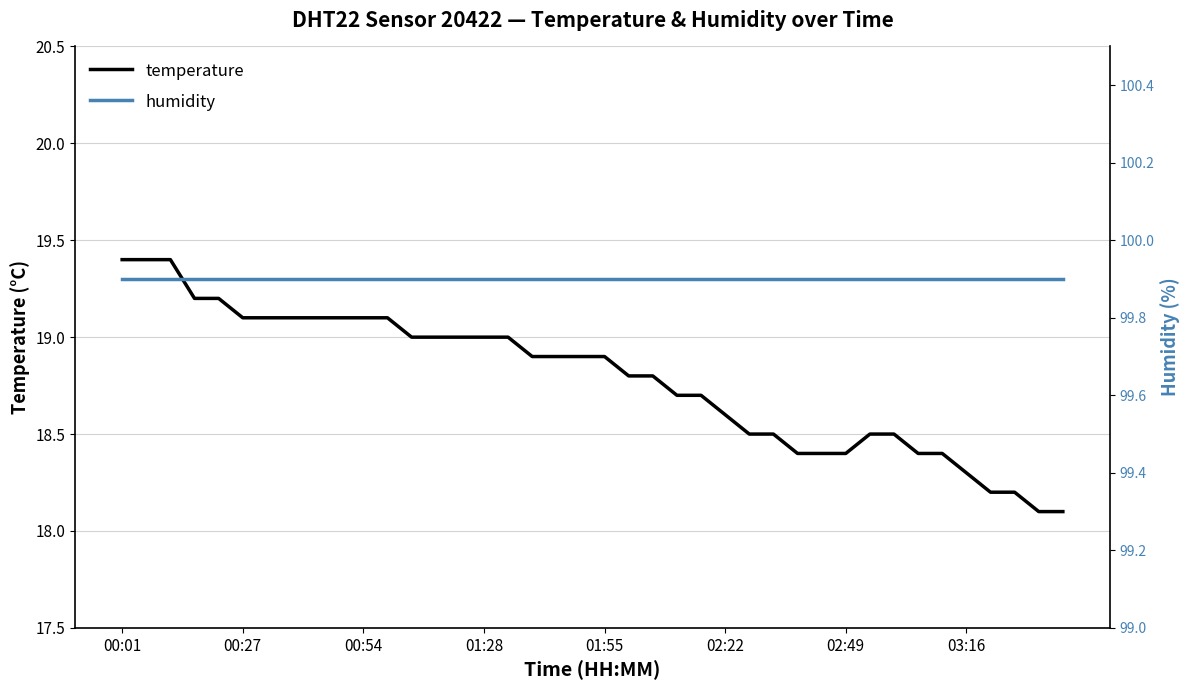

True or false: temperature and humidity cross at least once.

False